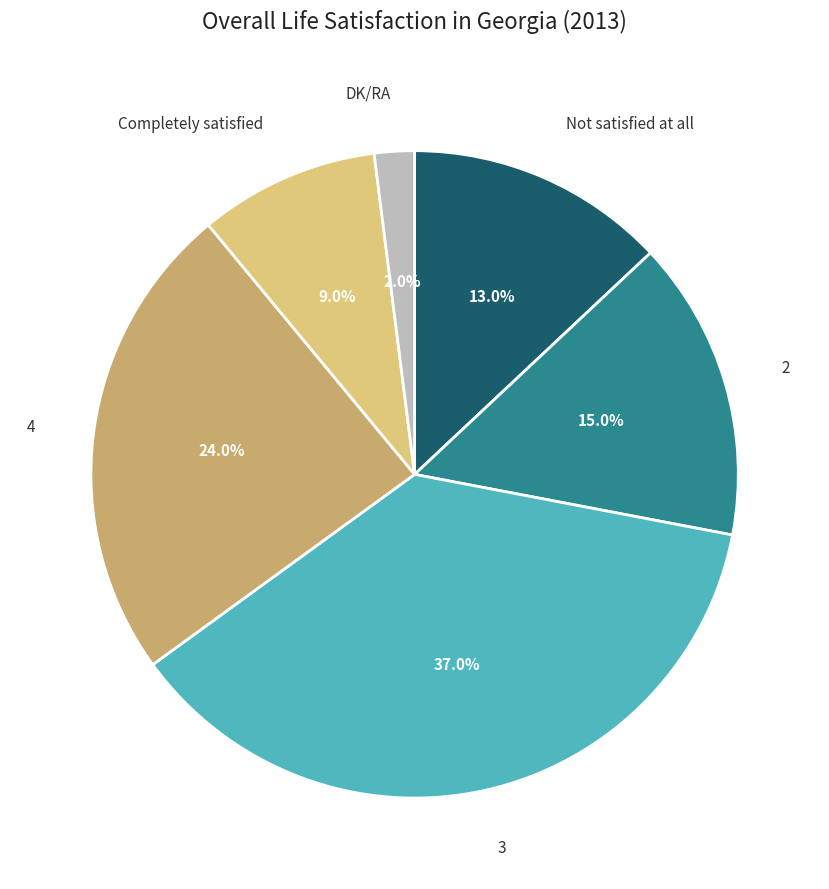

Is it true that 4 is 12% of the pie?

False